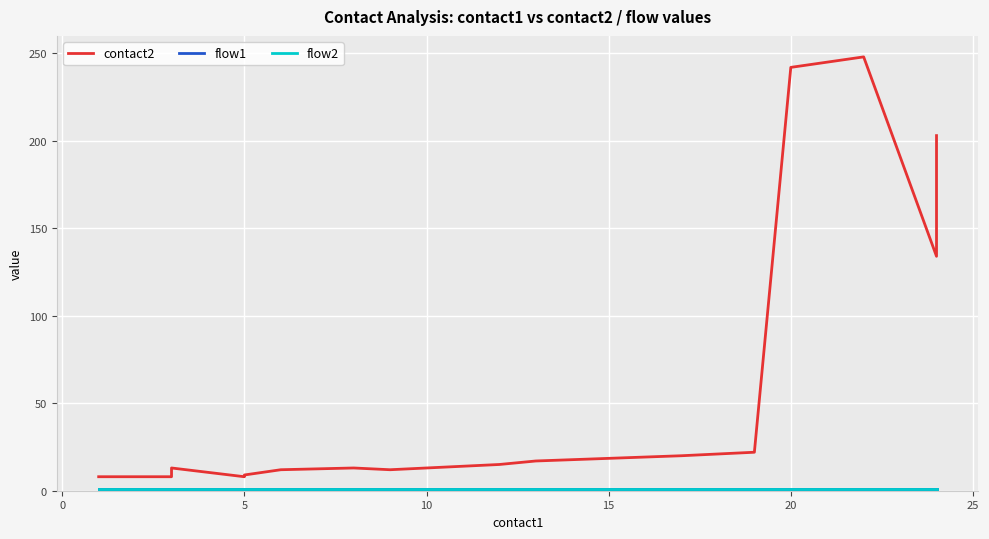

What is the highest value of the flow1 series?

1